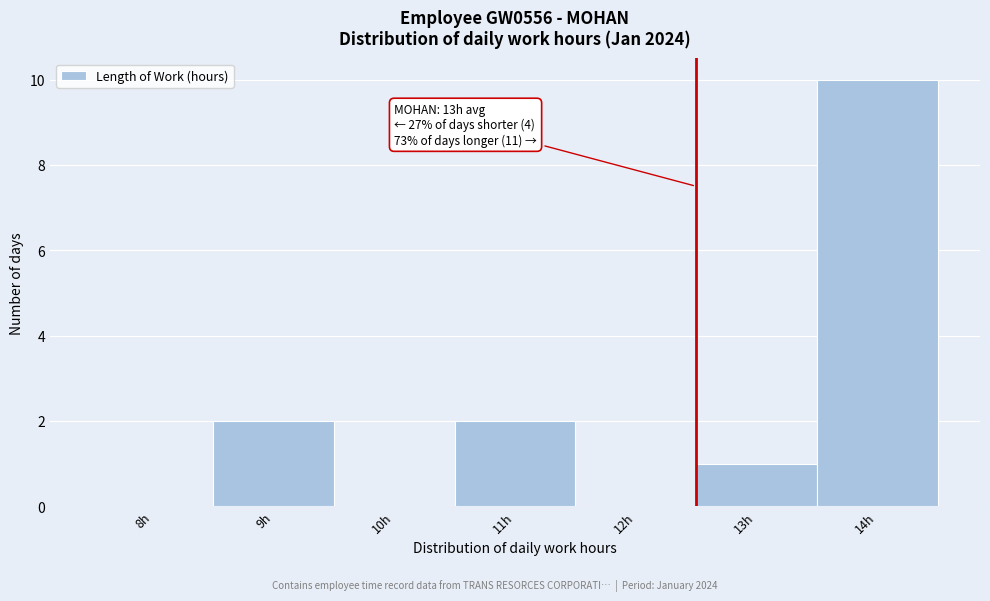

Reading left to right, what are all the values shown in this chart?

8h=0	9h=2	10h=0	11h=2	12h=0	13h=1	14h=10